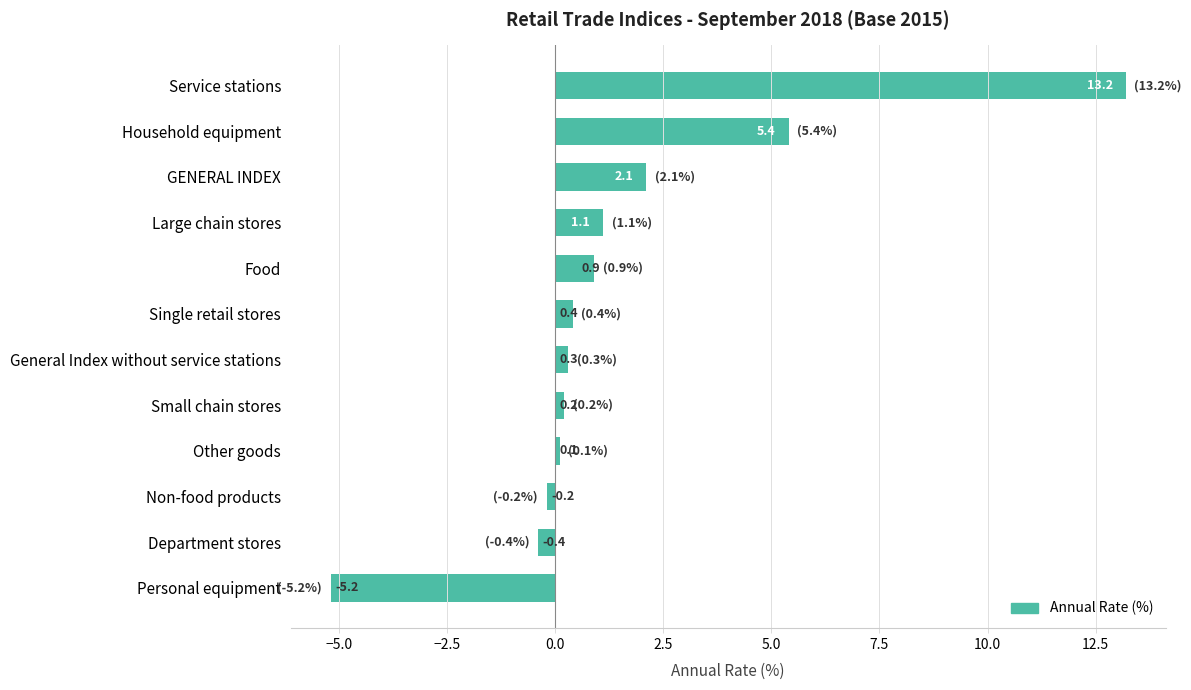

True or false: the data shows 1.1 at Large chain stores.

True